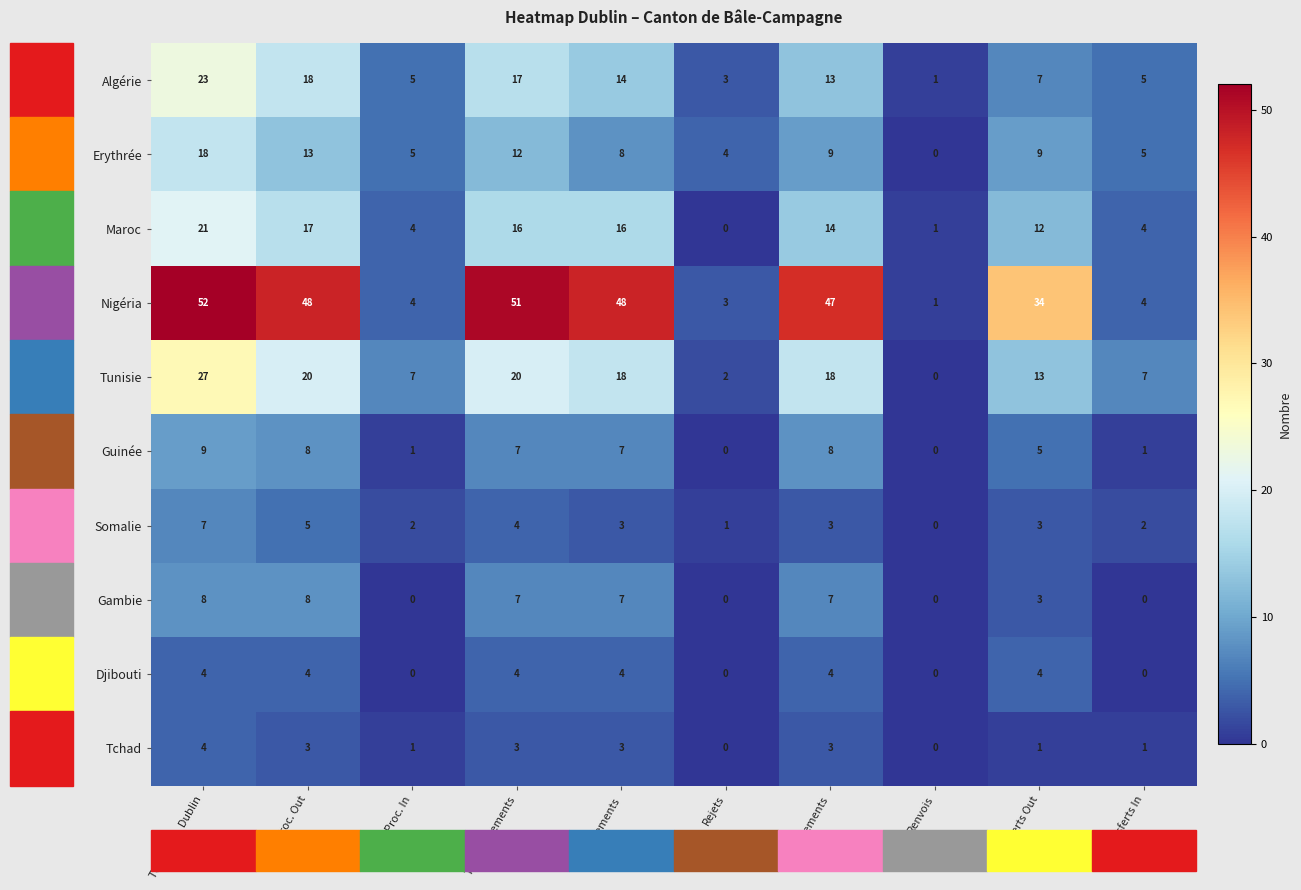

What is the greatest value displayed?

52